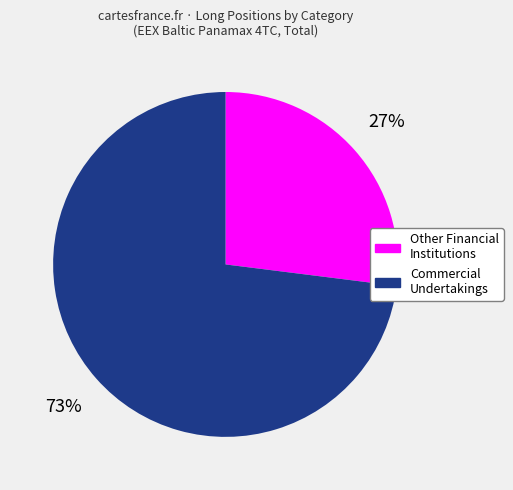

Approximately how many times larger is the value at Other Financial Institutions compared to Commercial Undertakings?

0.4